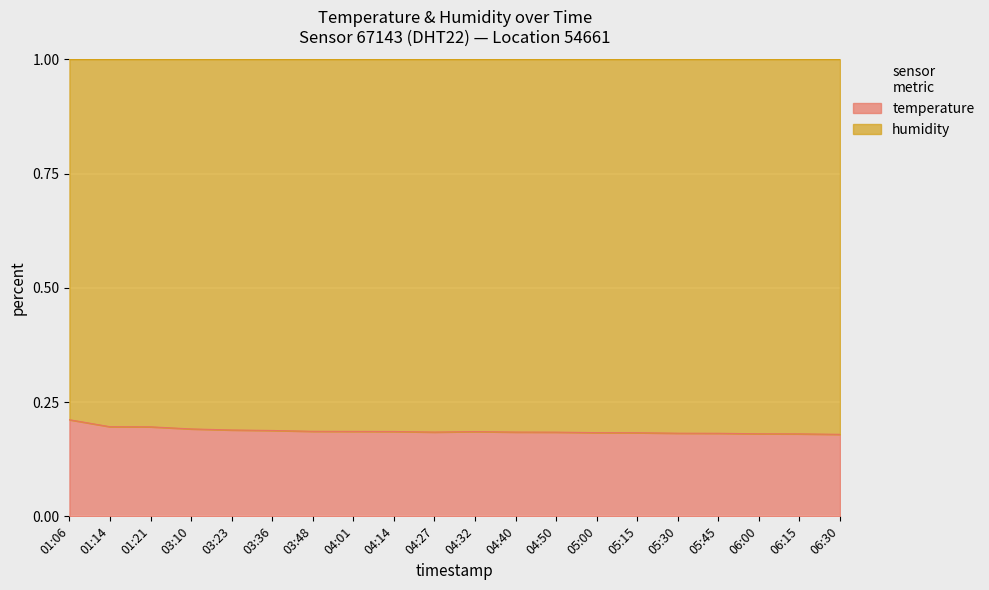

How many interior local peaks (higher than both neighbors) does the data have?

1